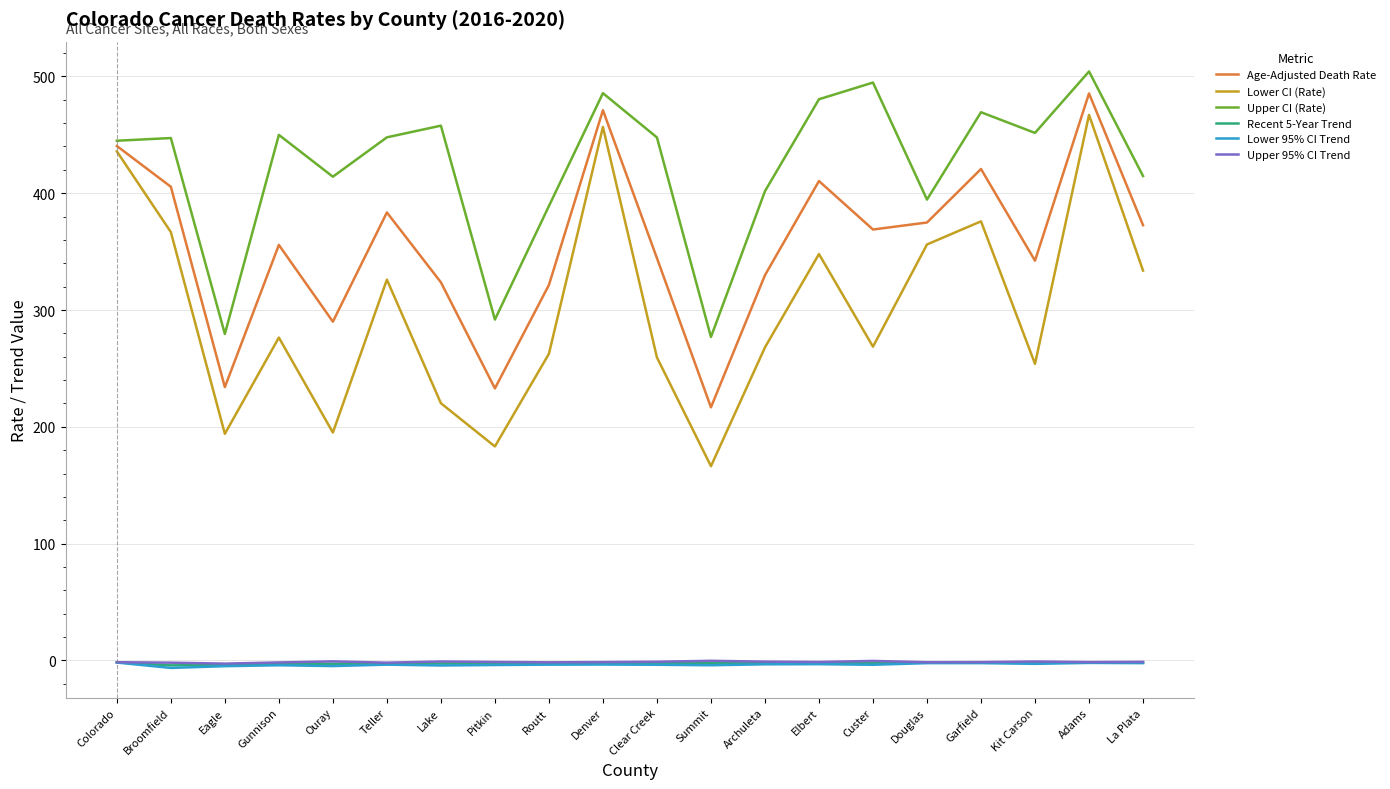

At how many categories does at least one series exceed 207?

20